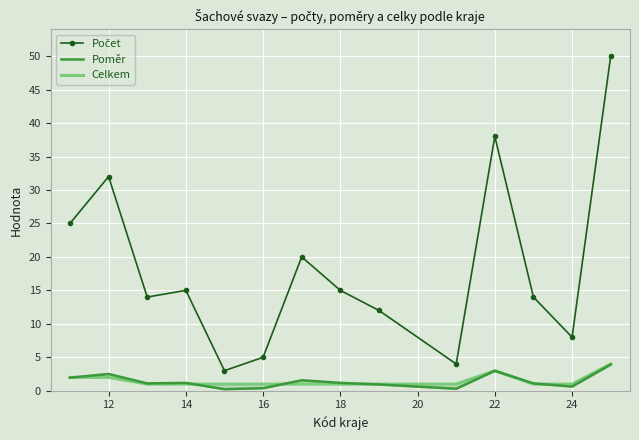

Is it true that Poměr equals 0.2 at 16?

False